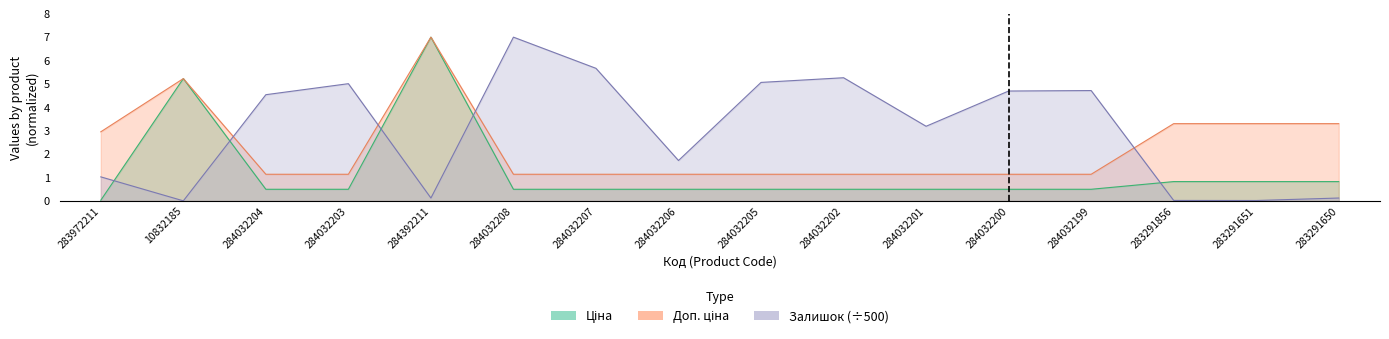

What is the label of the 11th point from the left?

284032201